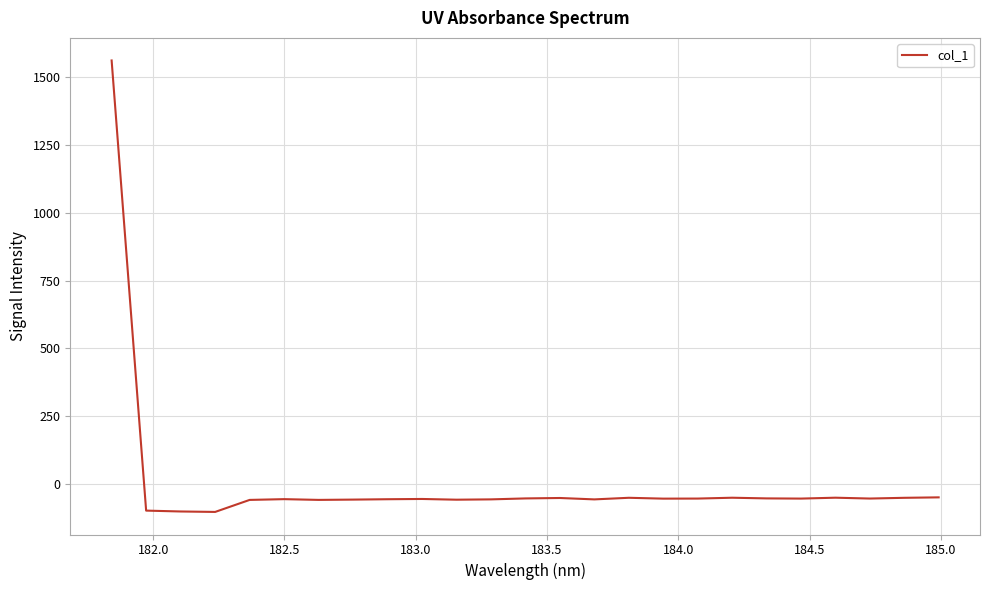

How many values exceed -54?

8